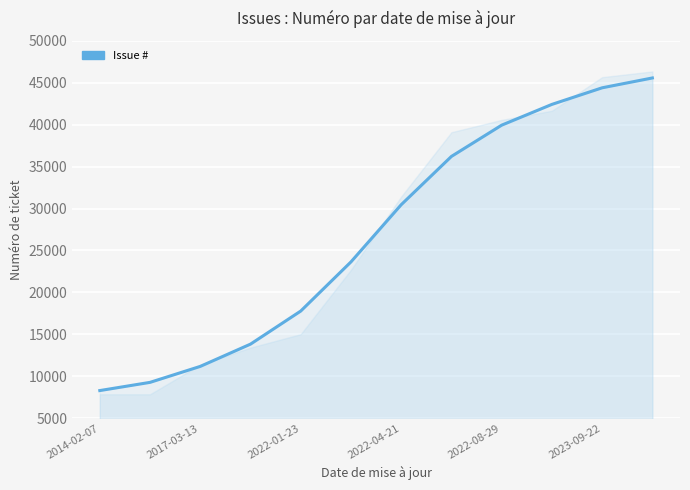

List the labels in order of value, largest first.

11, 10, 9, 8, 7, 6, 2023-09-22, 2022-08-29, 2022-04-21, 2022-01-23, 2017-03-13, 2014-02-07